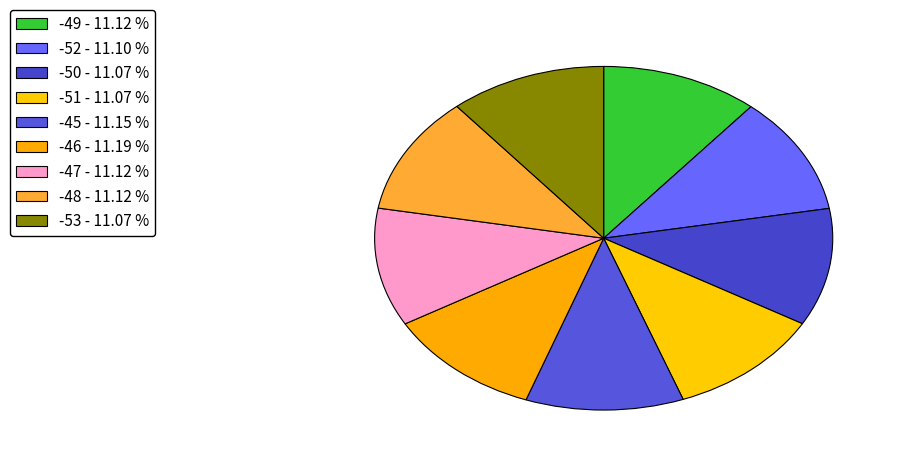

How many slices are in this pie chart?

9